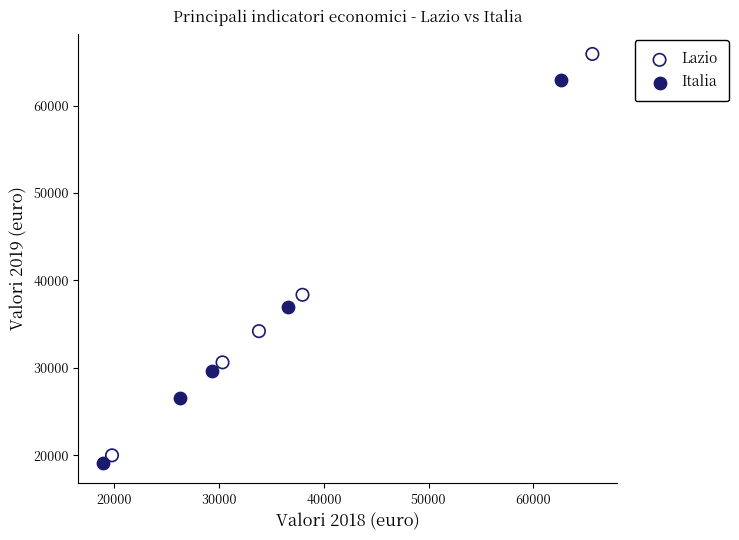

Which series reaches the maximum Y coordinate?

Lazio